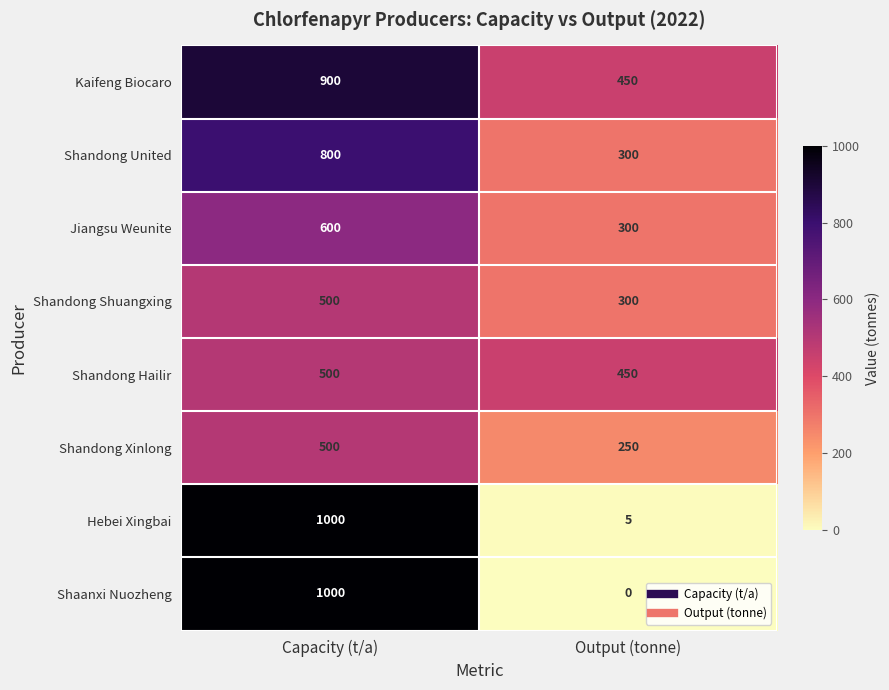

The Hebei Xingbai series shows 213 at Capacity (t/a). True or false?

False